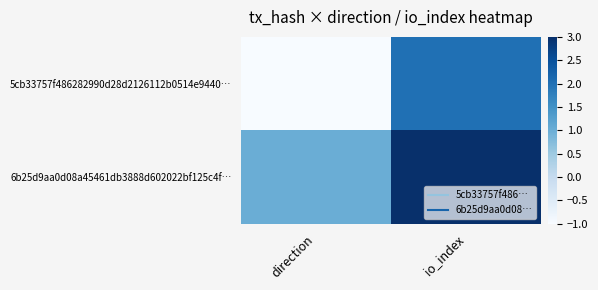

Which series has the widest spread of values?

5cb33757f486282990d28d2126112b0514e9440…